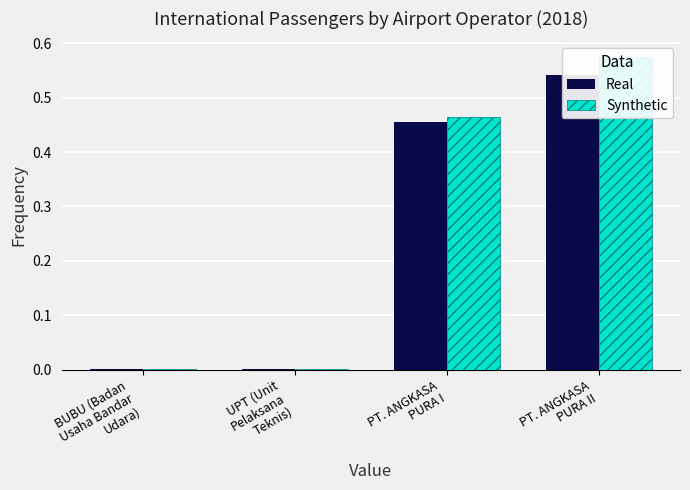

Which series has the largest range (max minus min)?

Synthetic